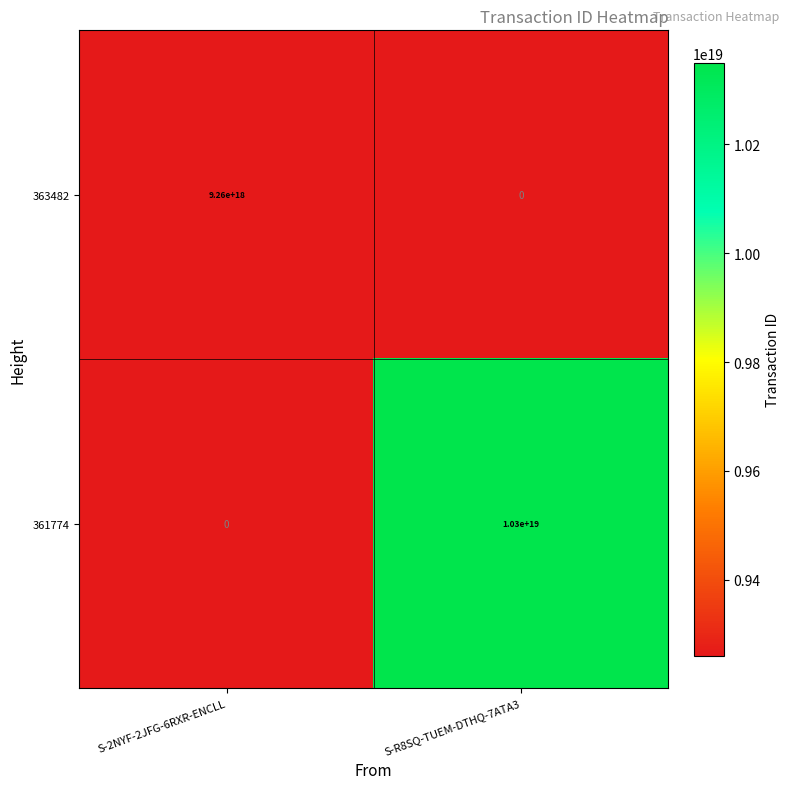

At which category does the chart reach its peak across all series?

S-R8SQ-TUEM-DTHQ-7ATA3